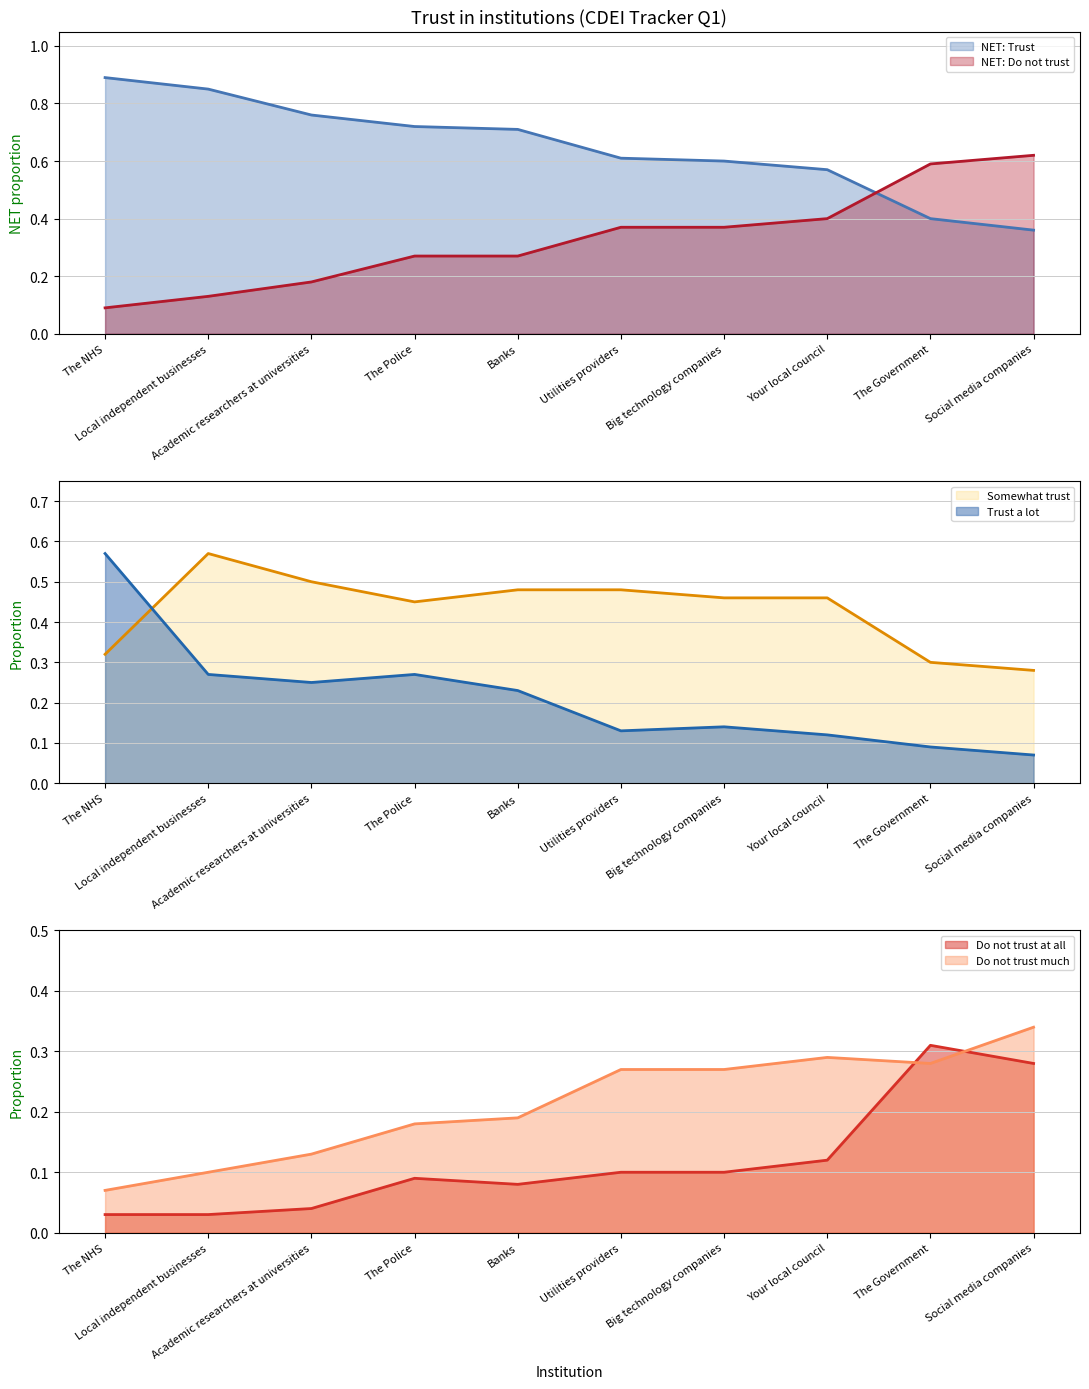

Rank the series at Big technology companies from highest to lowest value.

NET: Trust, Somewhat trust, NET: Do not trust, Do not trust much, Trust a lot, Do not trust at all